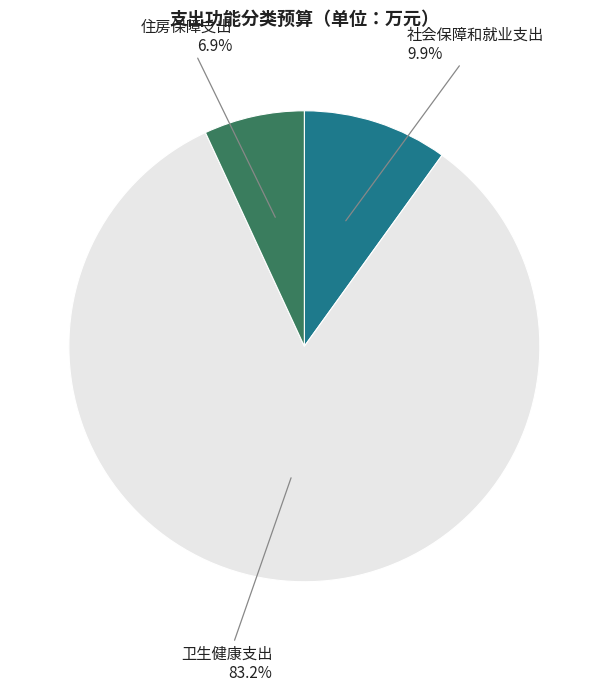

Rank the categories by value from lowest to highest.

住房保障支出, 社会保障和就业支出, 卫生健康支出